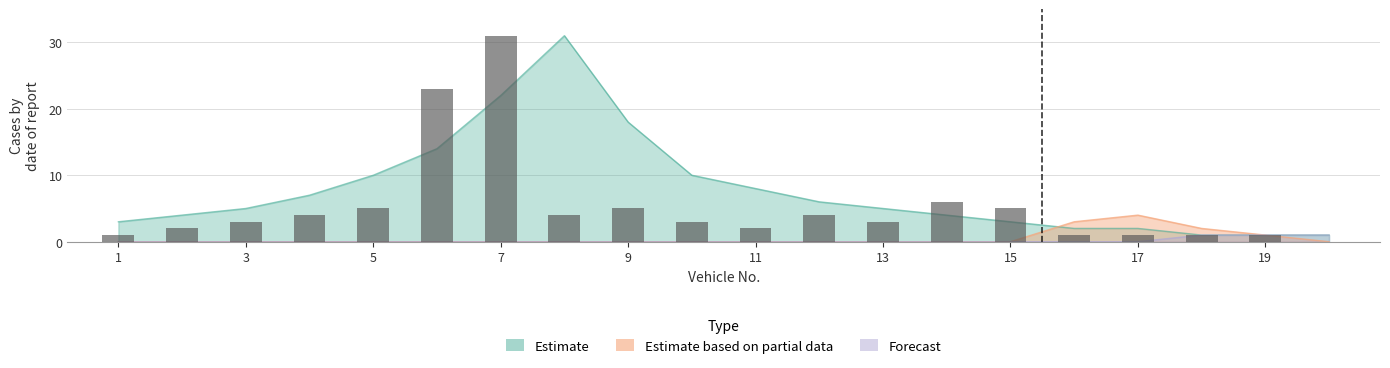

Between 5 and 13, which series saw the biggest shift?

Estimate